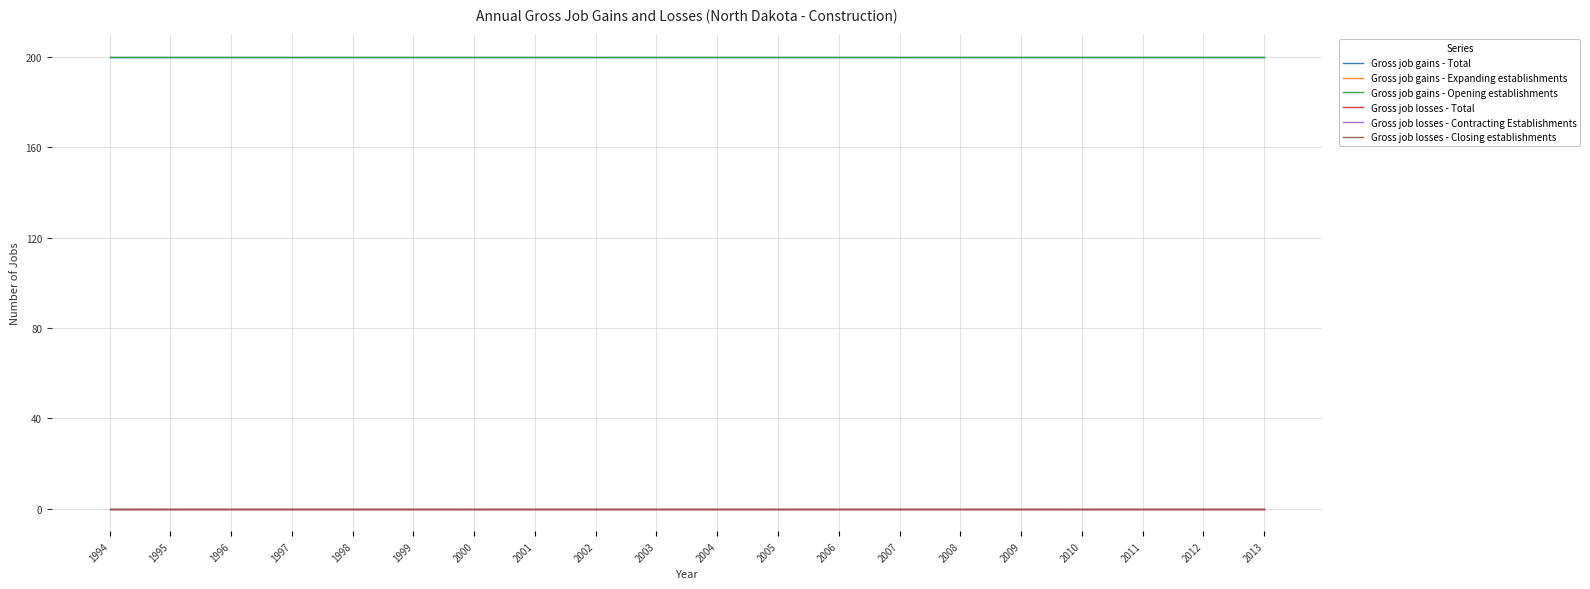

How many lines are shown in the chart?

6